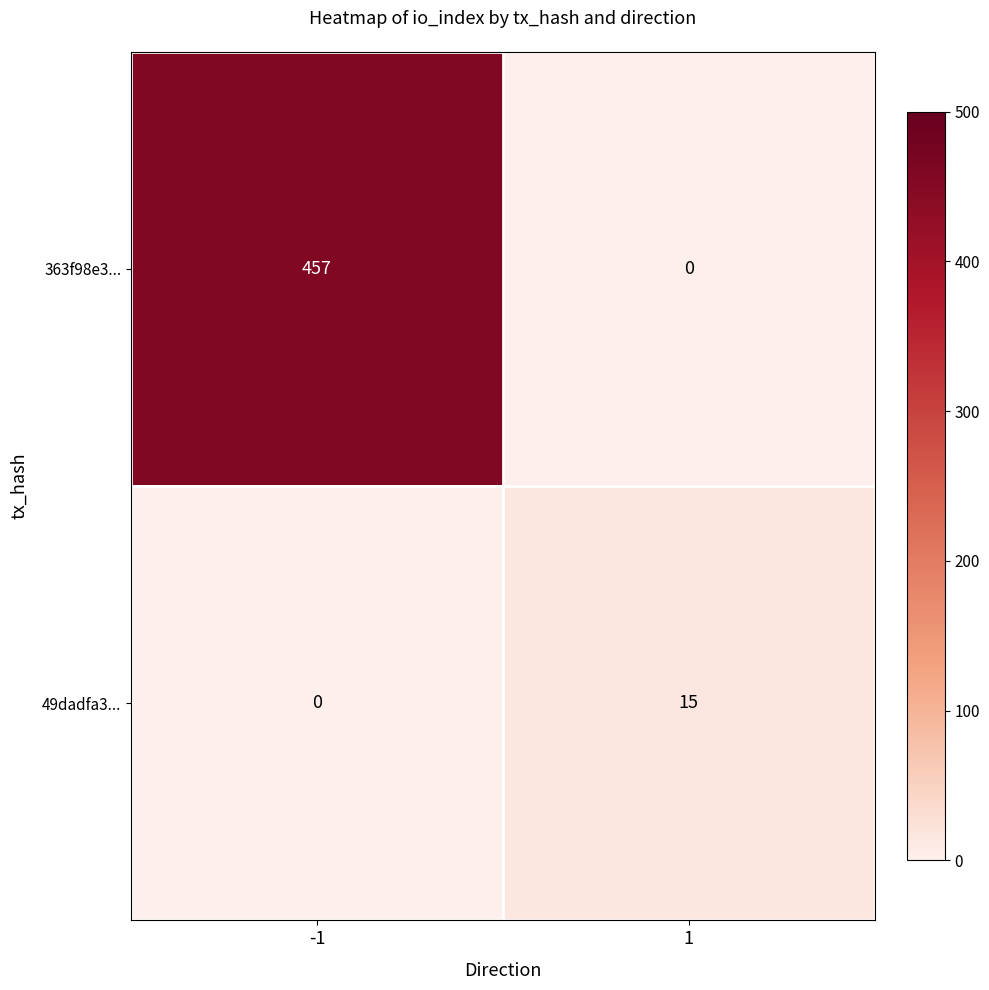

At -1, list the series in order from smallest to largest.

49dadfa3..., 363f98e3...